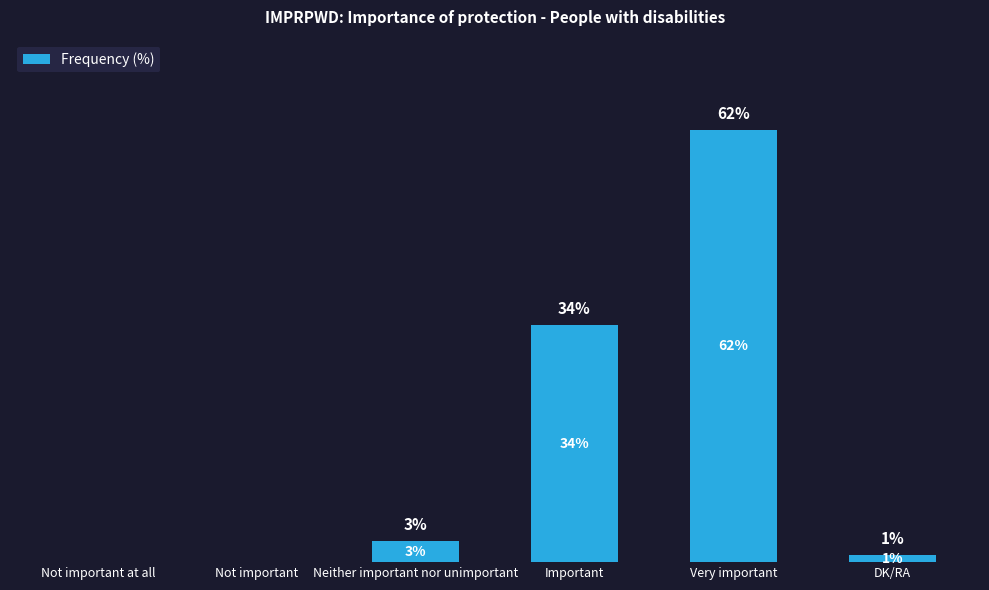

At which label is the value closest to 31?

Important